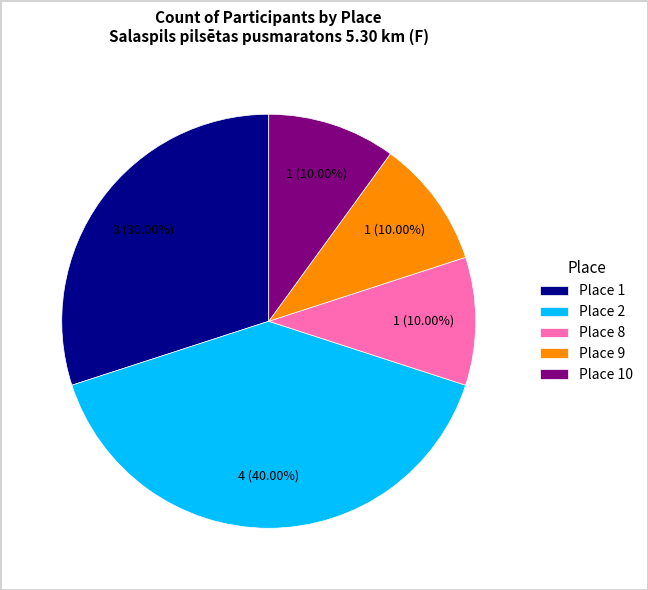

Combined, what portion of the pie is Place 10 and Place 8?

20.0%